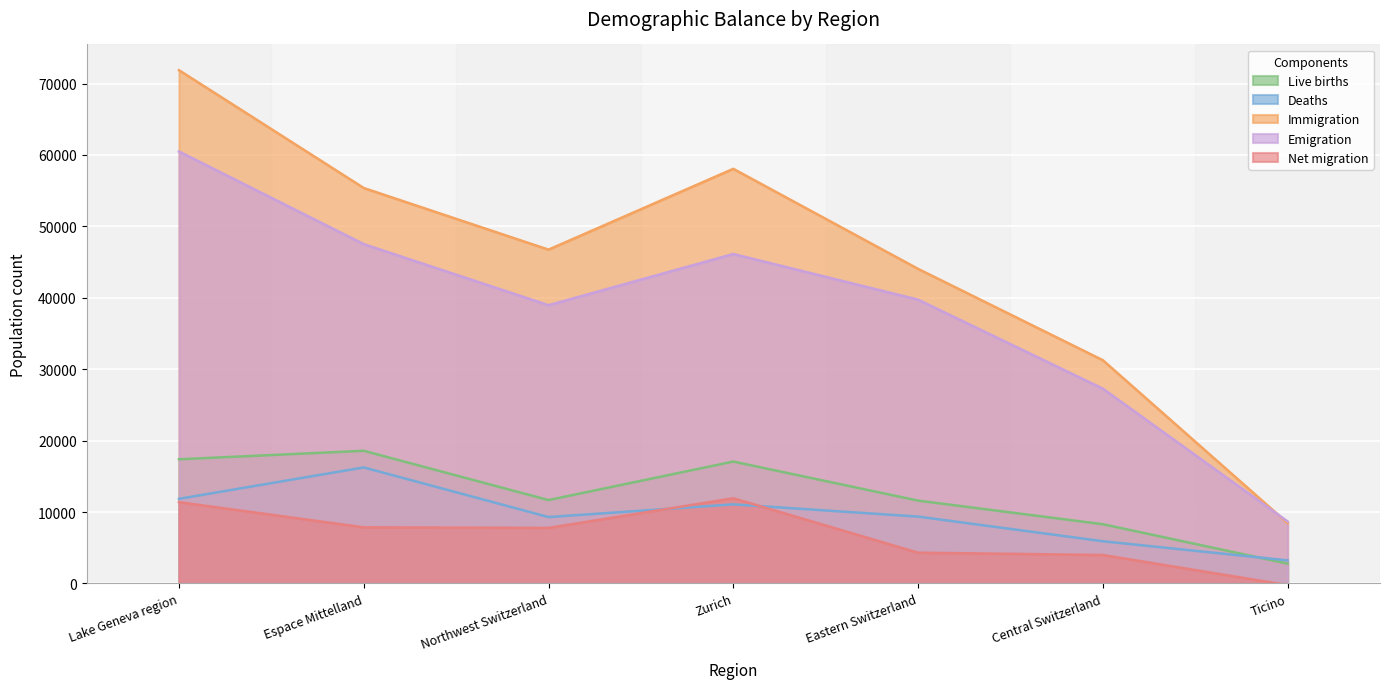

What position from the right is Ticino?

1